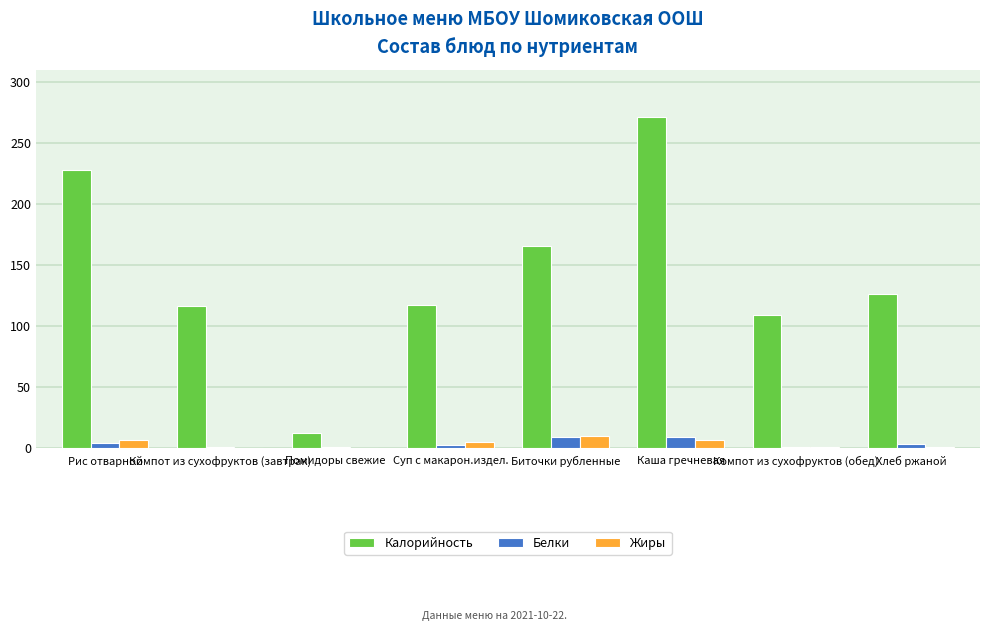

Count the number of categories in the chart.

8